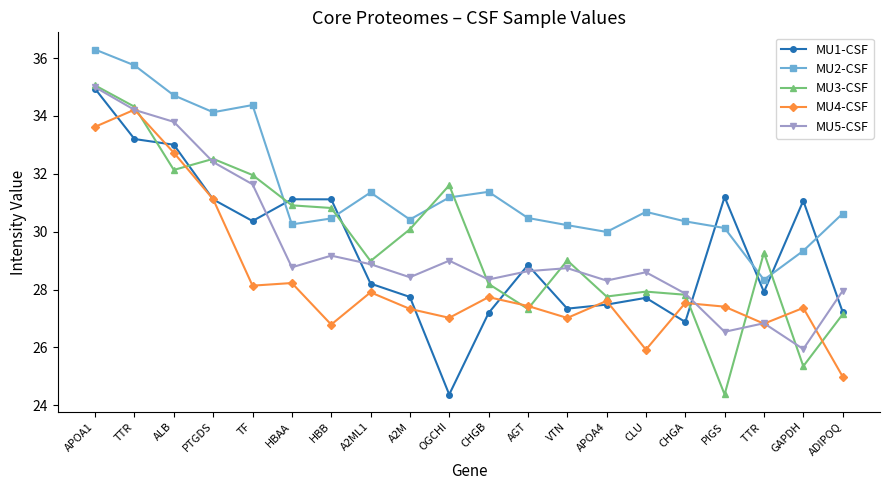

How many distinct data groups are displayed?

5